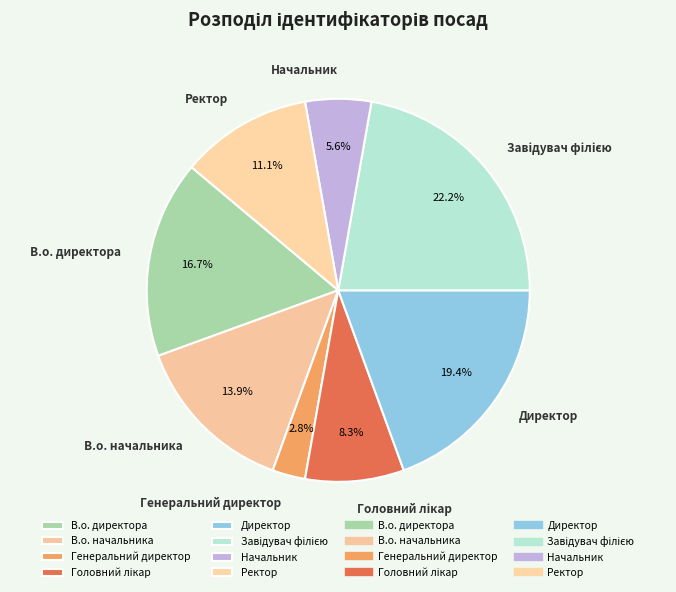

Which has a higher value, Начальник or Директор?

Директор